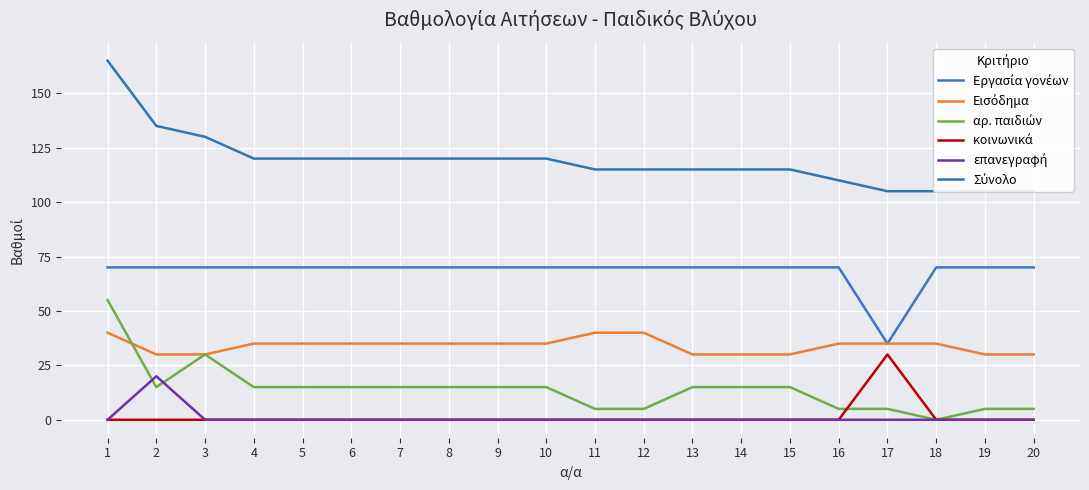

At 18, list the series in order from largest to smallest.

Σύνολο, Εργασία γονέων, Εισόδημα, αρ. παιδιών, κοινωνικά, επανεγραφή